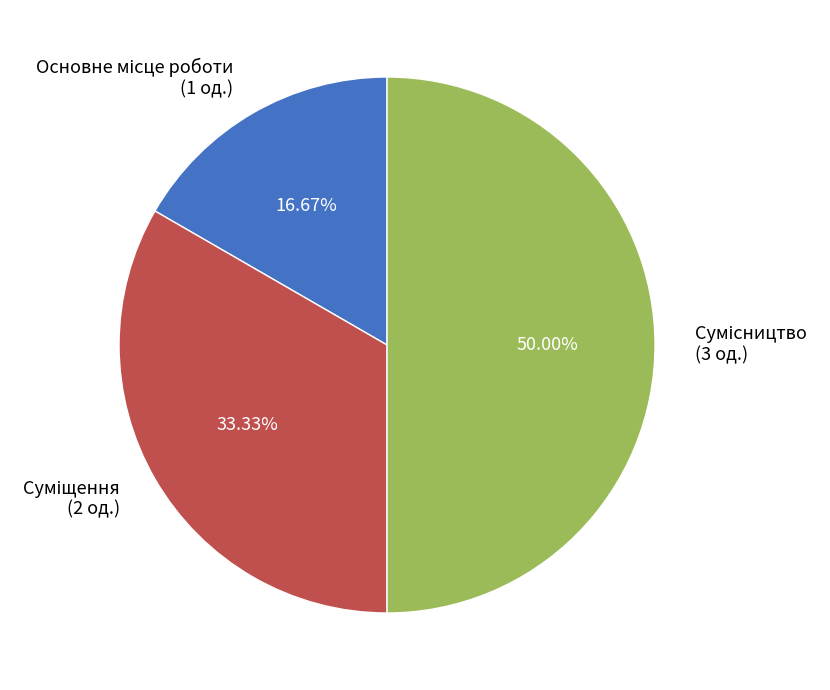

How many slices are in this pie chart?

3